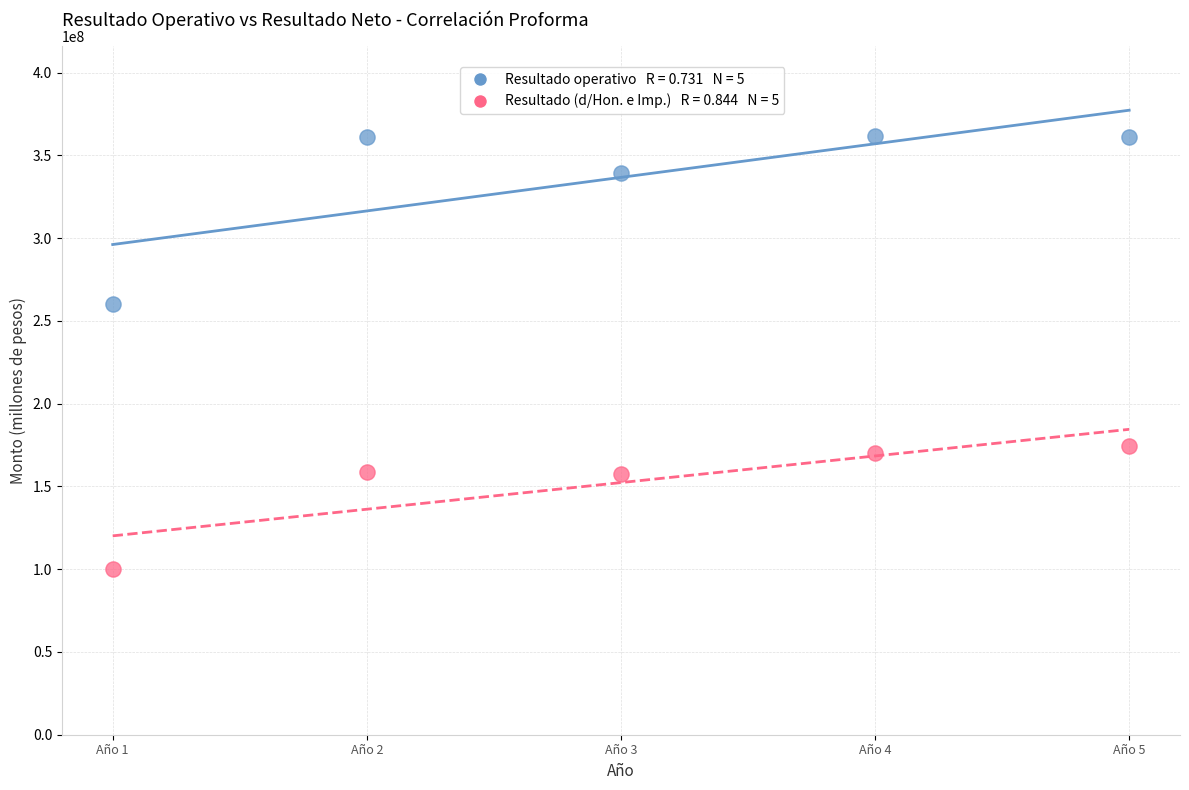

Across all data points, what is the average X value?

3.0